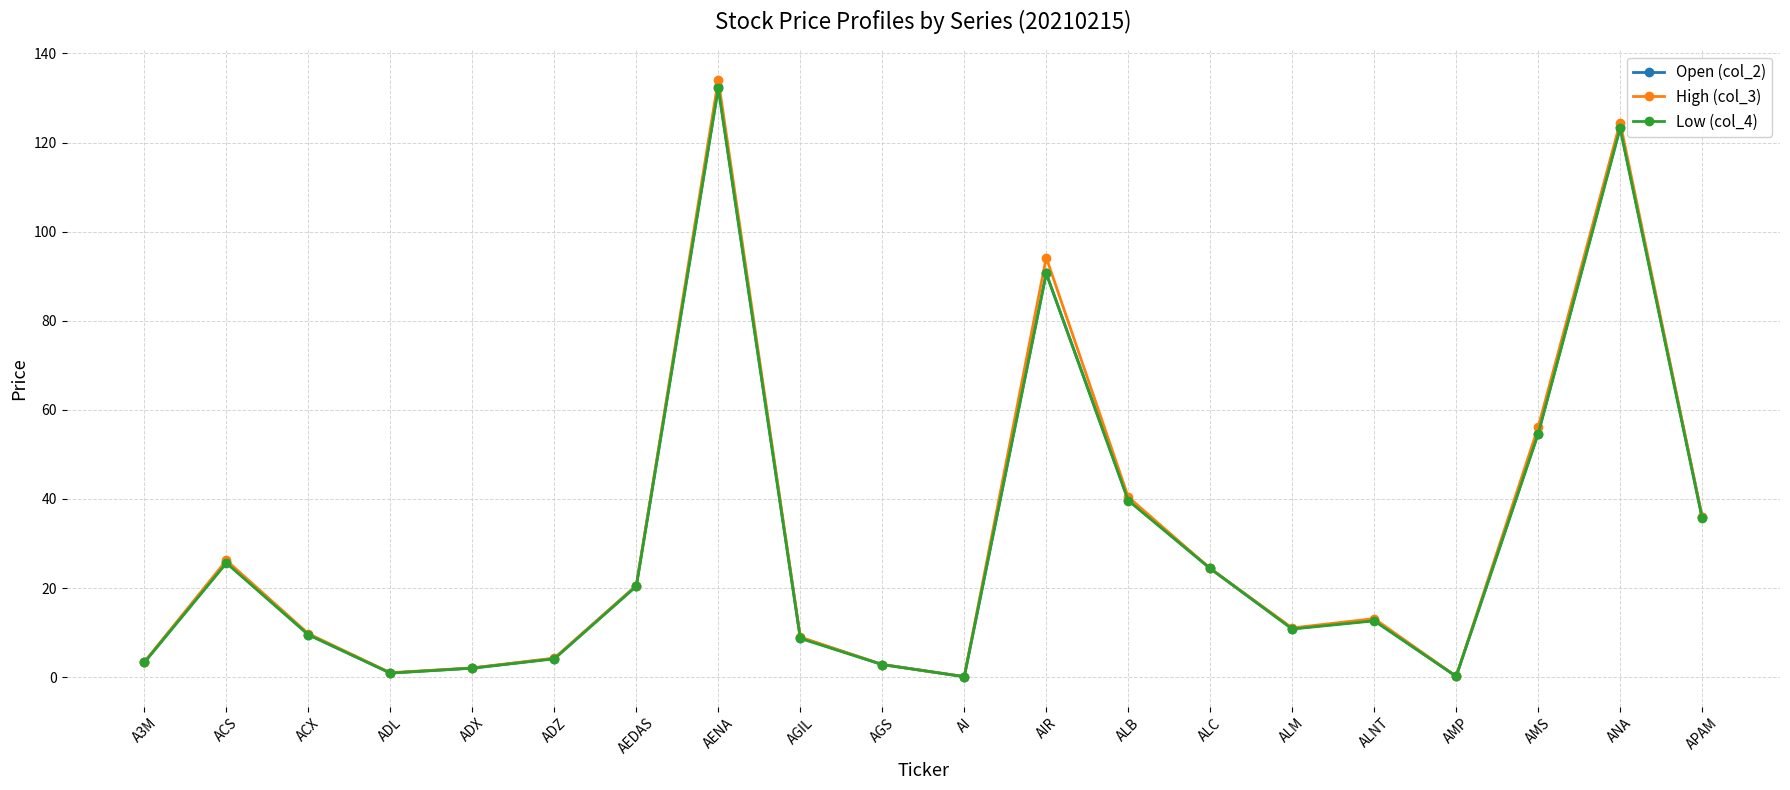

What is the value of the Low (col_4) point at the 16th from the left?

12.7